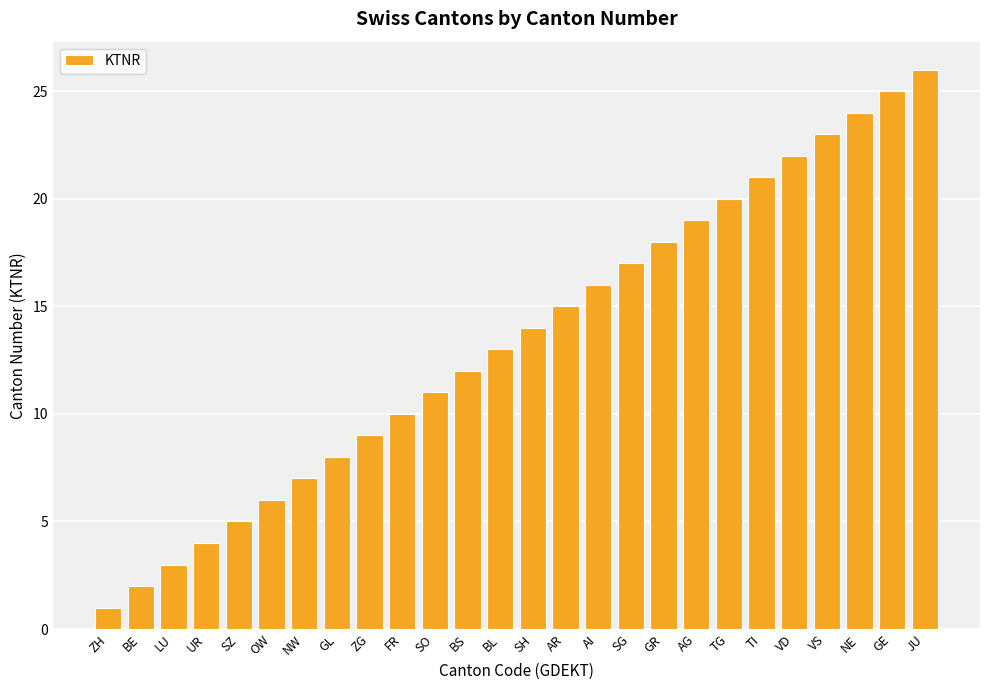

Reading right to left, what are all the values shown in this chart?

JU=26	GE=25	NE=24	VS=23	VD=22	TI=21	TG=20	AG=19	GR=18	SG=17	AI=16	AR=15	SH=14	BL=13	BS=12	SO=11	FR=10	ZG=9	GL=8	NW=7	OW=6	SZ=5	UR=4	LU=3	BE=2	ZH=1